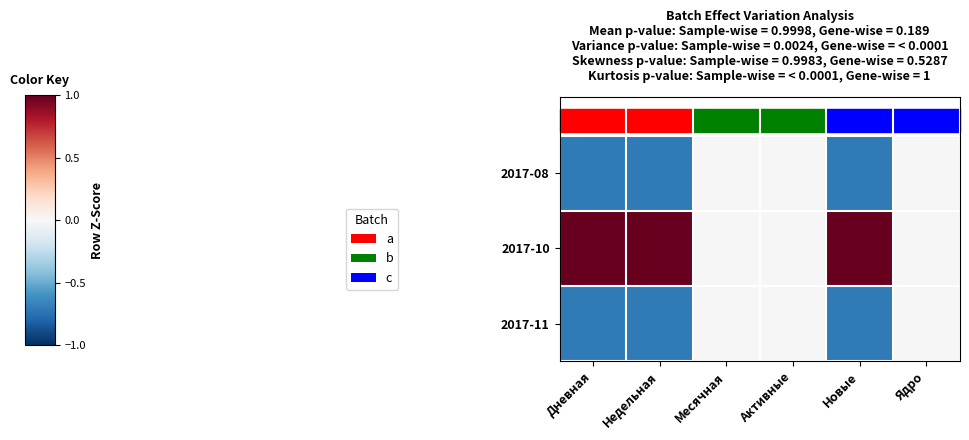

How many distinct data groups are displayed?

3